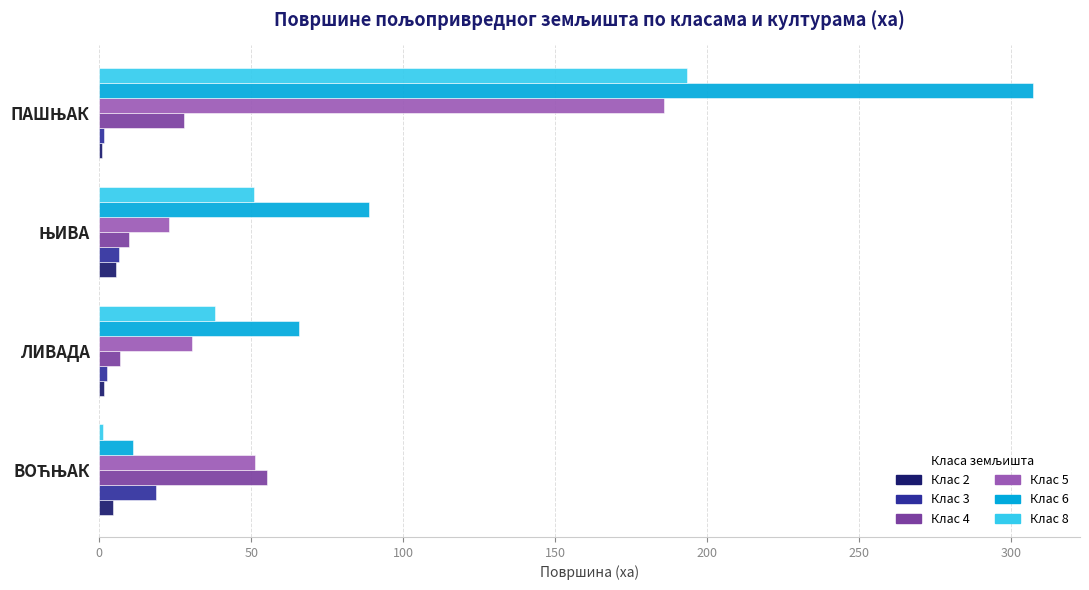

What is the maximum value for Клас 3?

18.7